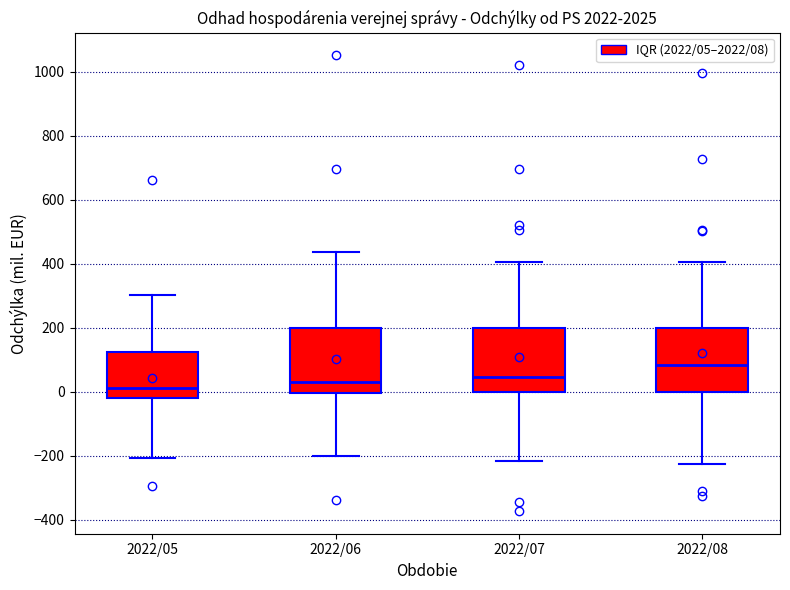

Reading left to right, transcribe this box plot: for each box, give where its median line is, the range the box spans, and where its two whiskers end, as read against the y-axis. The values are not printed on the chart, so give them approximately, as read against the axis.

2022/05: median 20, box -20 to 120, whiskers -200 to 300
2022/06: median 40, box 0 to 200, whiskers -200 to 440
2022/07: median 40, box 0 to 200, whiskers -220 to 400
2022/08: median 80, box 0 to 200, whiskers -220 to 400